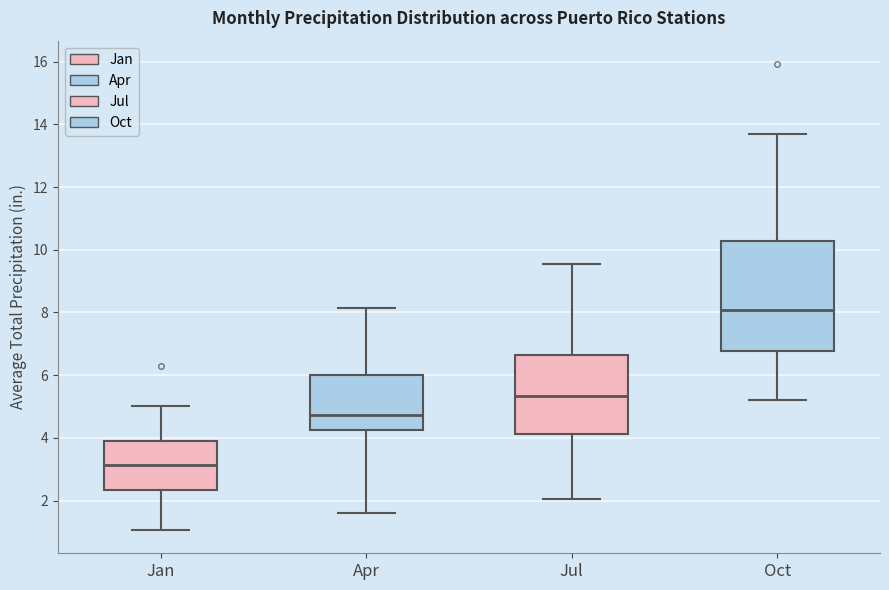

Where is the upper edge of the box for Oct on the y-axis? The values are not printed on the chart, so give them approximately, as read against the axis.

10.2